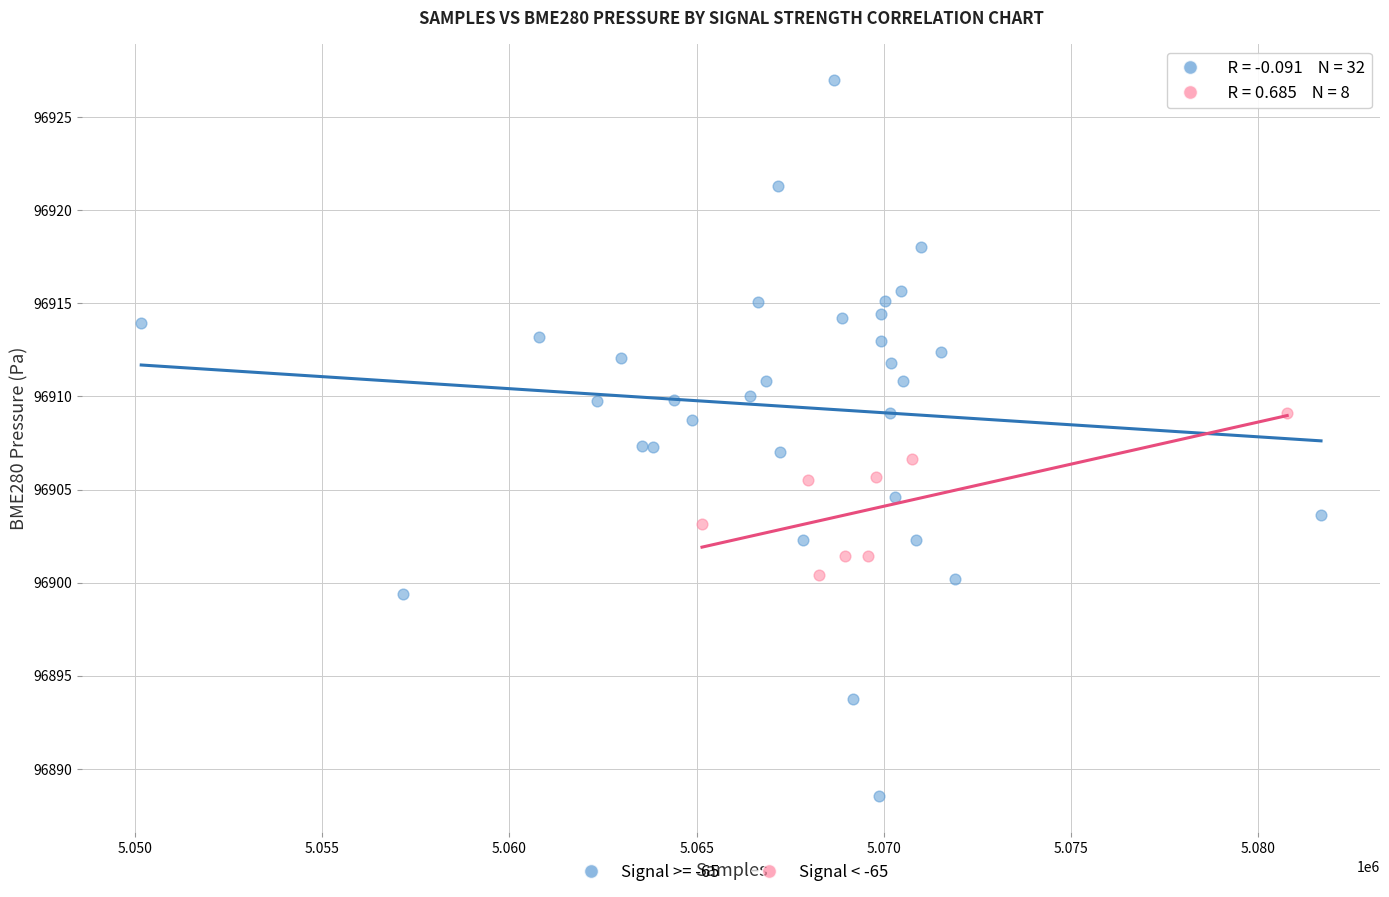

Which series has the largest Y range (max minus min)?

Signal >= -65